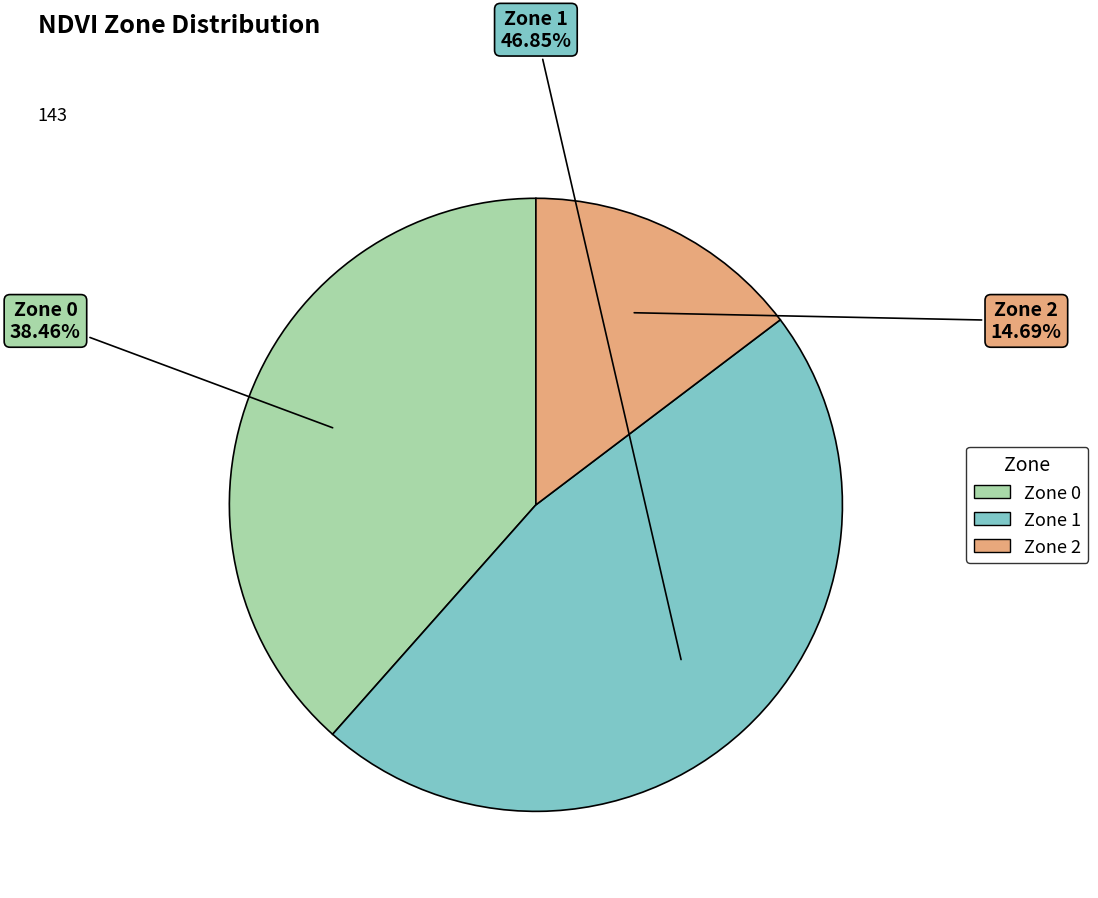

To the nearest percent, what is the difference between the largest and smallest slice percentages?

32%